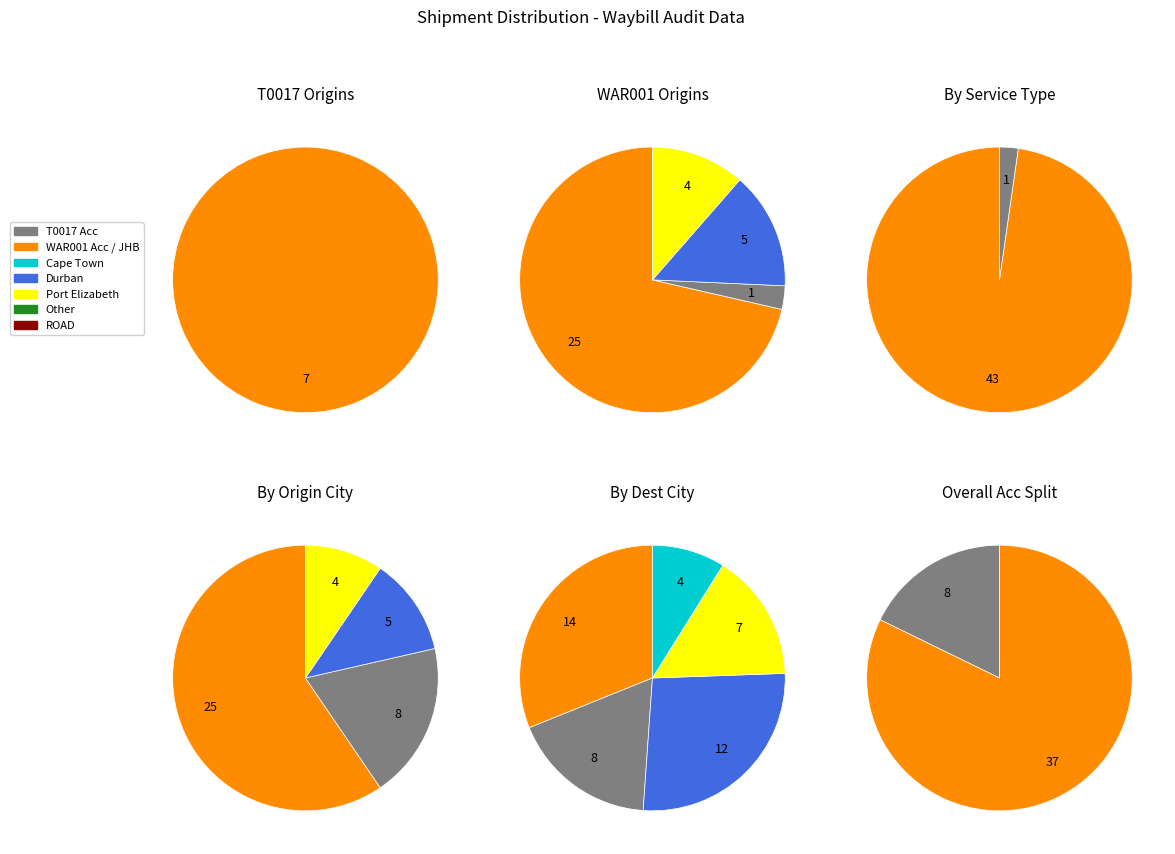

Combined, do T0017 and WAR001 account for over 50%?

Yes